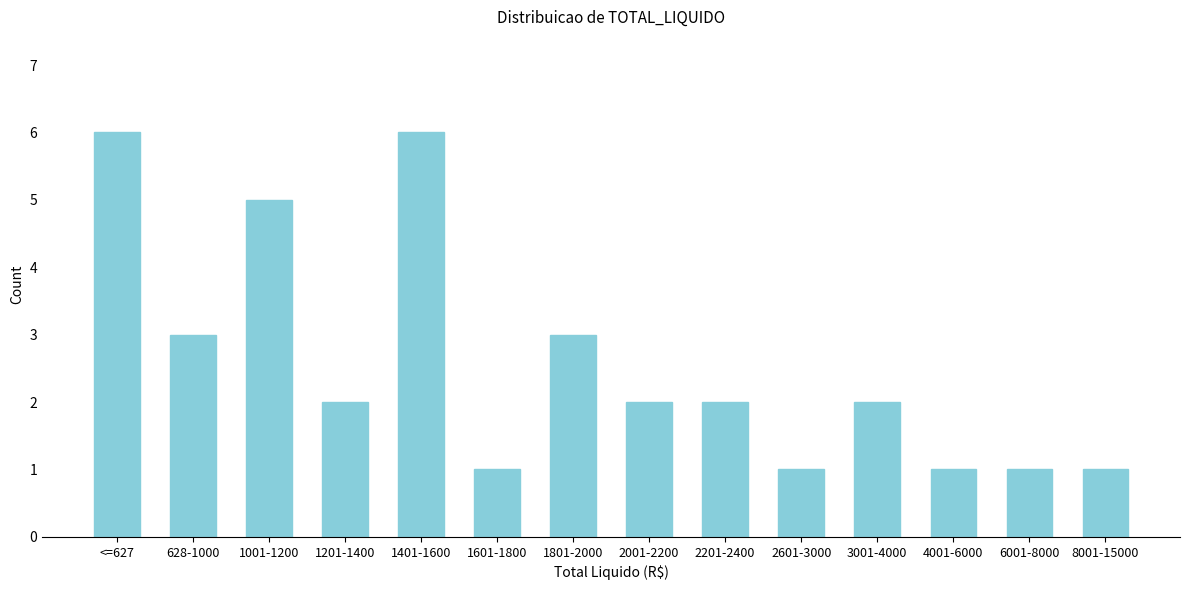

Reading right to left, list all the values displayed in this chart.

1	1	1	2	1	2	2	3	1	6	2	5	3	6